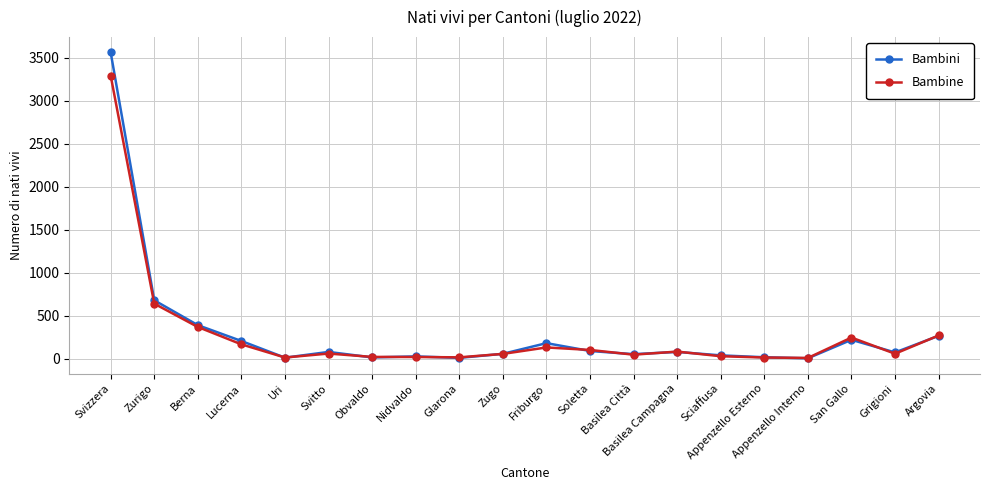

What is the minimum value for Bambini?

5